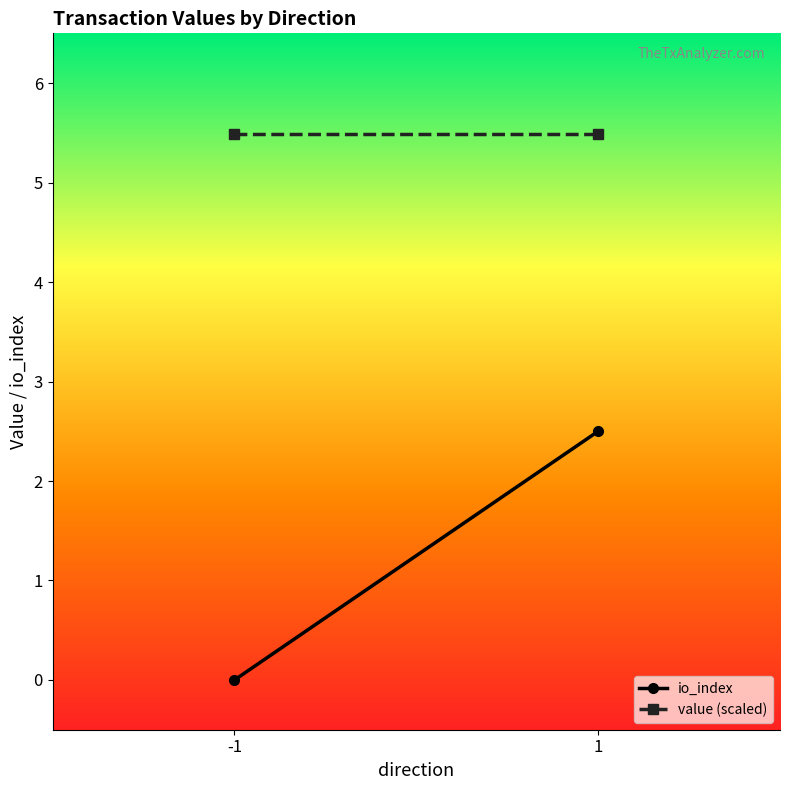

How many categories are shown in the chart?

2